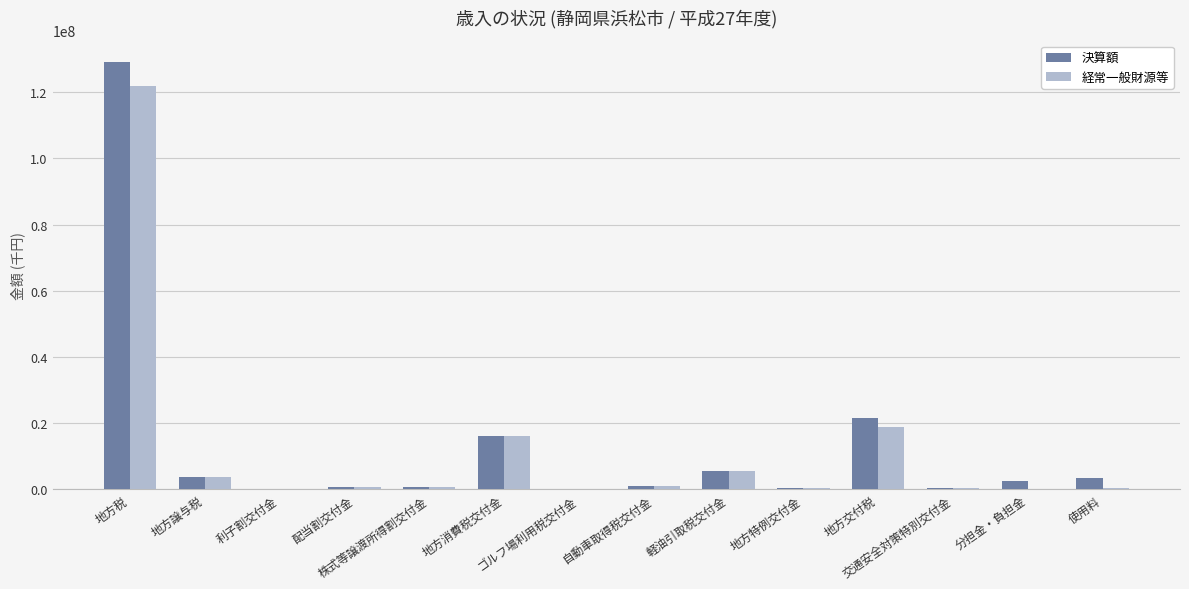

The 経常一般財源等 series shows 121907573 at 地方税. True or false?

True